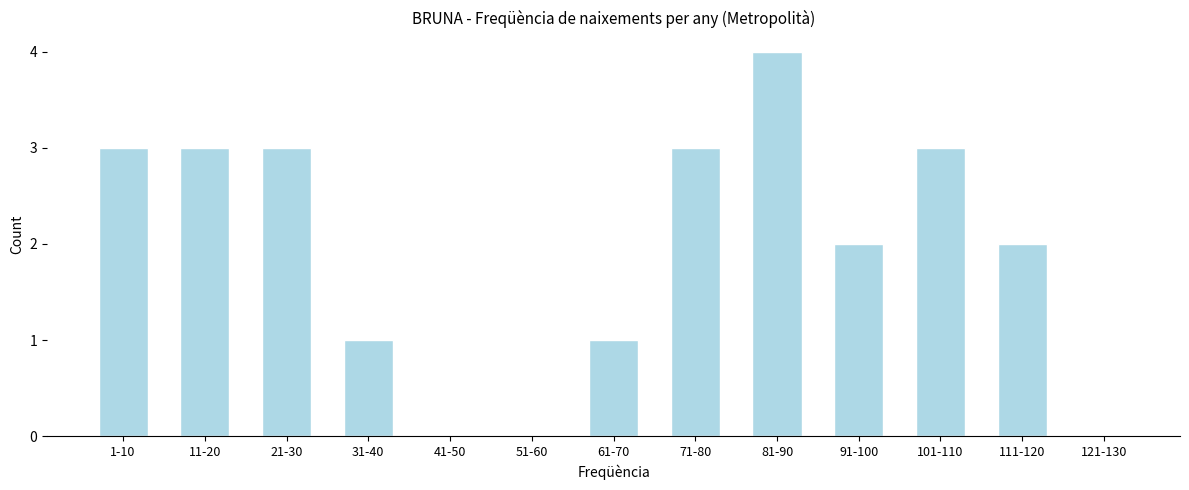

Reading left to right, what are all the values shown in this chart?

1-10=3	11-20=3	21-30=3	31-40=1	41-50=0	51-60=0	61-70=1	71-80=3	81-90=4	91-100=2	101-110=3	111-120=2	121-130=0